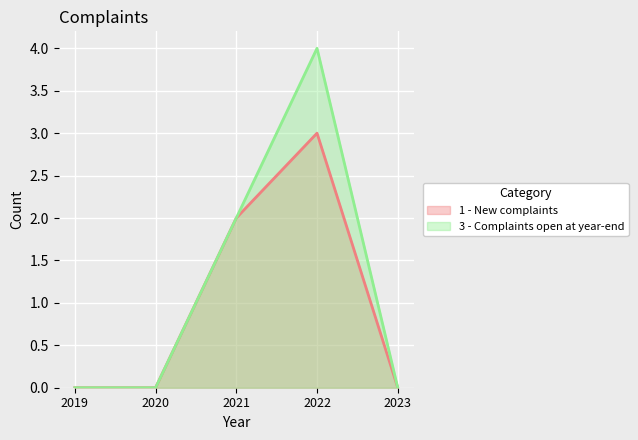

Rank the categories by 3 - Complaints open at year-end value from highest to lowest.

2022, 2021, 2019, 2020, 2023